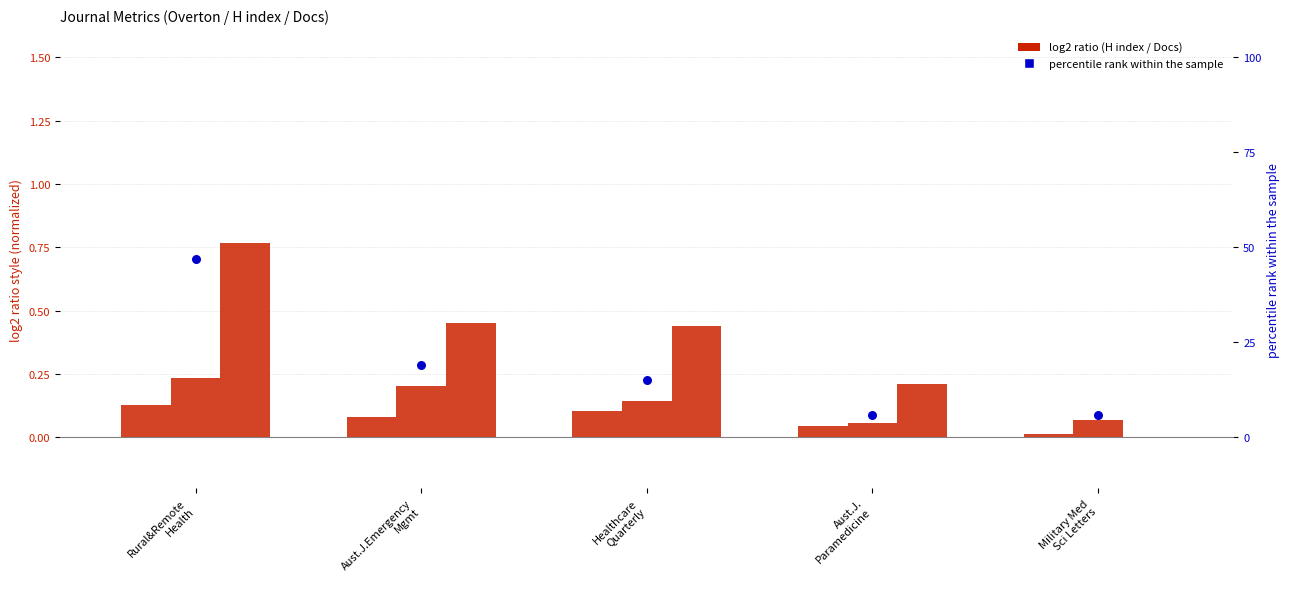

Is the value of H index at Military Med
Sci Letters greater than the value of percentile rank within the sample at Aust.J.
Paramedicine?

No